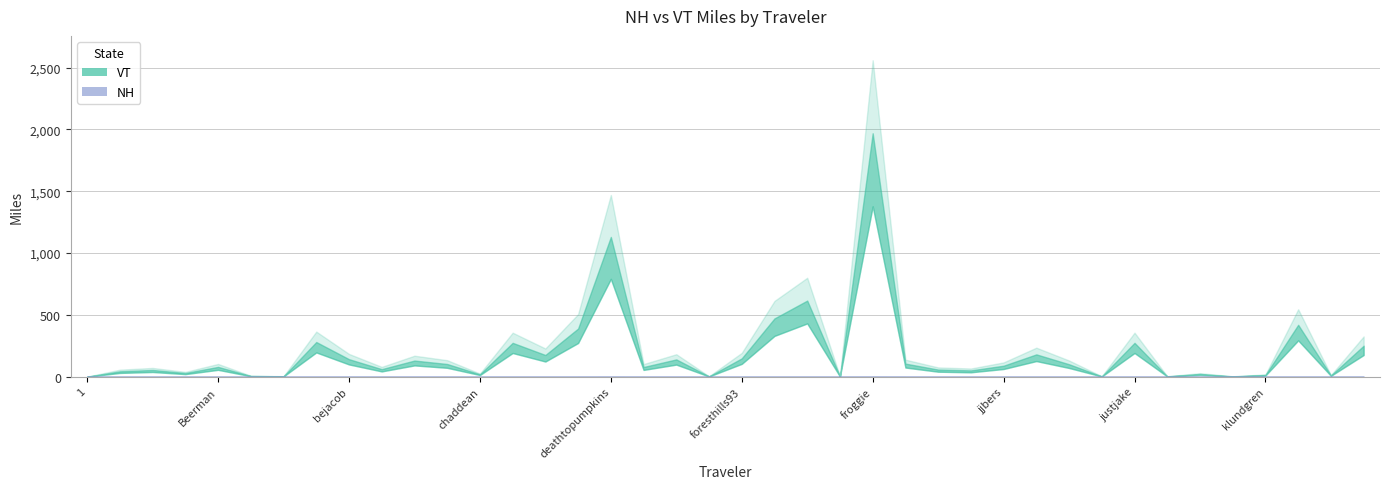

Which label corresponds to the smallest value in the chart?

1